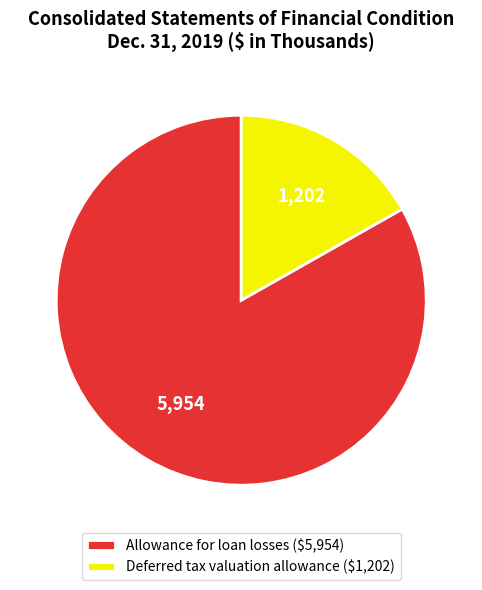

Which category has the biggest portion of the pie?

Allowance for loan losses